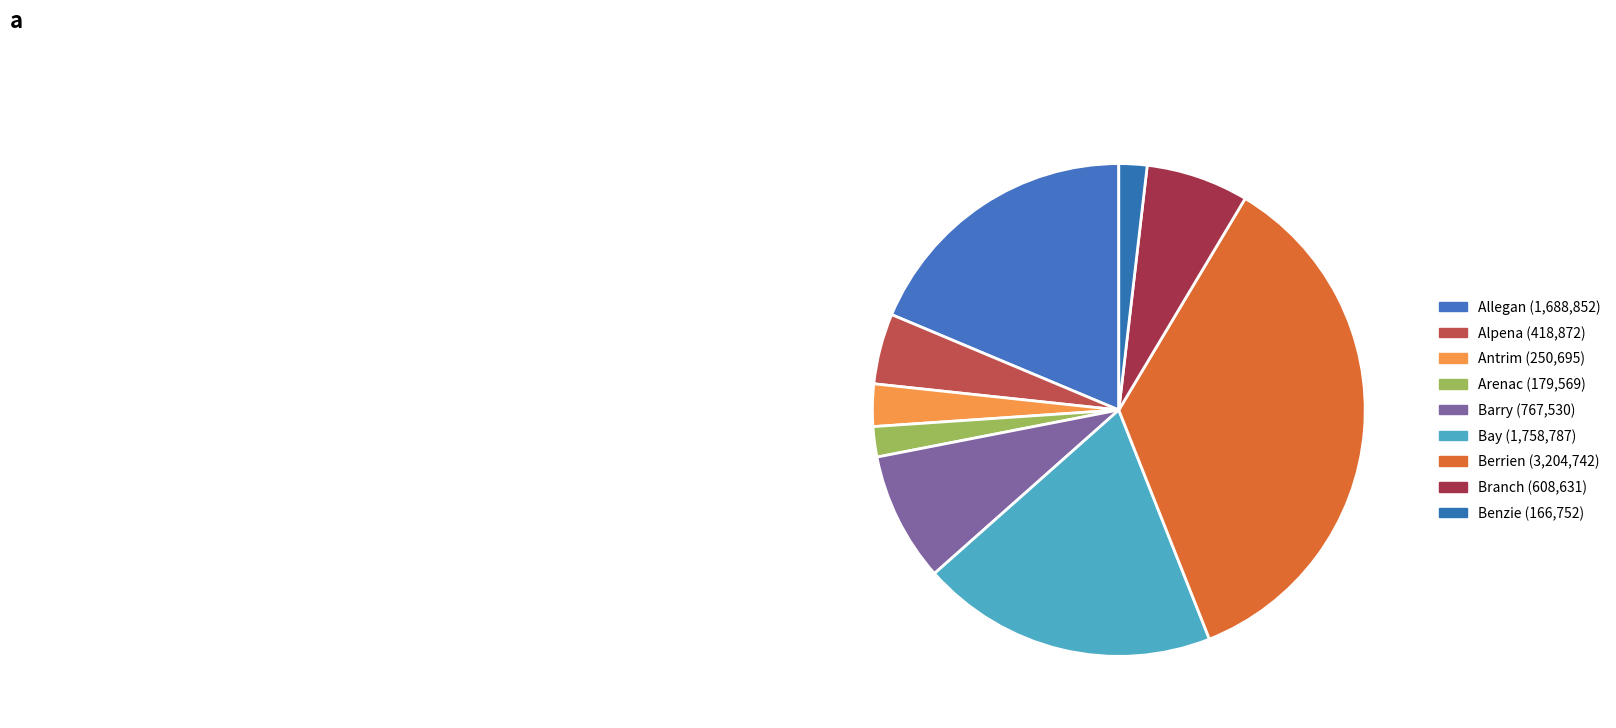

Is there a majority slice in this chart?

No